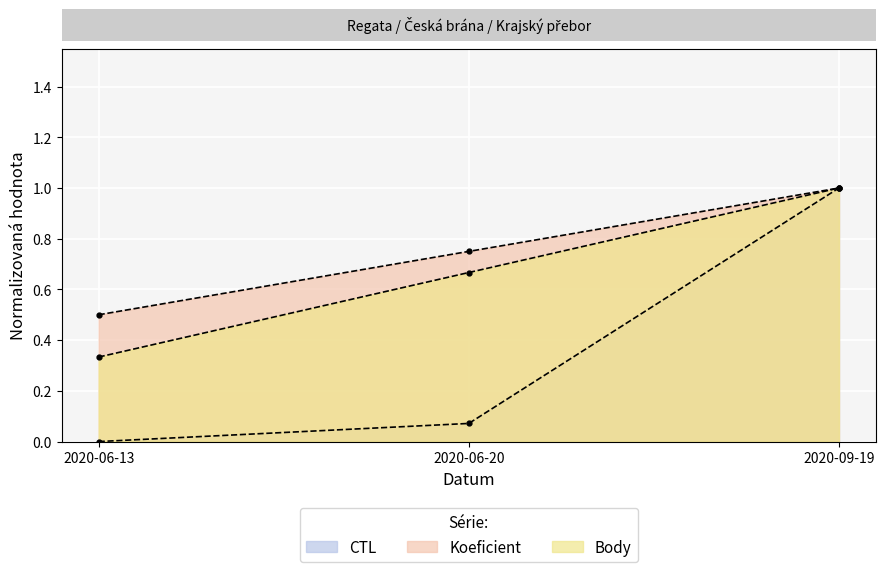

What is the total value across all series at 2020-06-20?

1.5